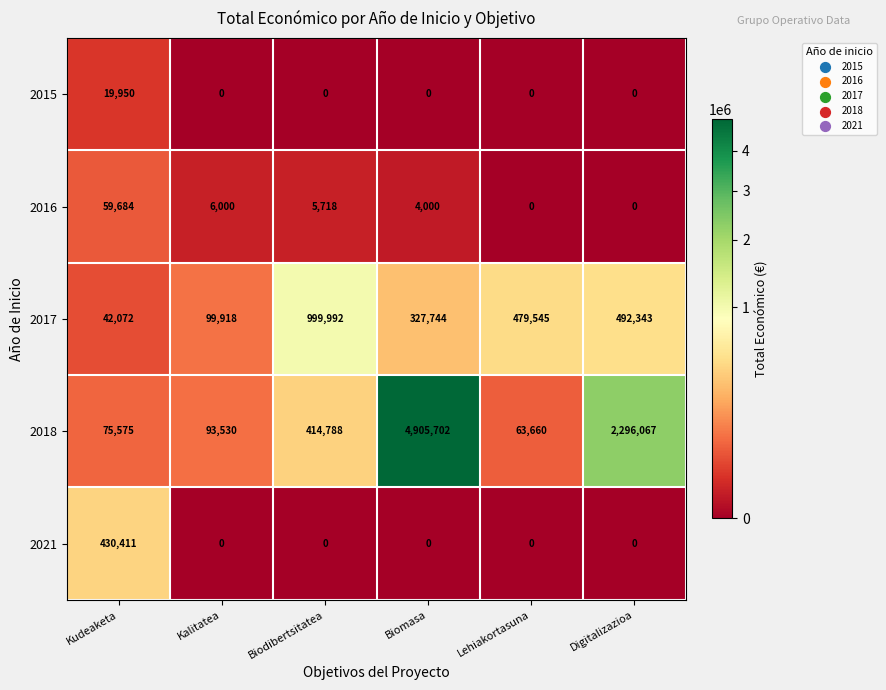

Reading left to right, transcribe all the data shown in this chart.

2015: Kudeaketa=19950	Kalitatea=0	Biodibertsitatea=0	Biomasa=0	Lehiakortasuna=0	Digitalizazioa=0
2016: Kudeaketa=59684	Kalitatea=6000	Biodibertsitatea=5718	Biomasa=4000	Lehiakortasuna=0	Digitalizazioa=0
2017: Kudeaketa=42072	Kalitatea=99918	Biodibertsitatea=999992	Biomasa=327744	Lehiakortasuna=479545	Digitalizazioa=492343
2018: Kudeaketa=75575	Kalitatea=93530	Biodibertsitatea=414788	Biomasa=4905702	Lehiakortasuna=63660	Digitalizazioa=2296067
2021: Kudeaketa=430411	Kalitatea=0	Biodibertsitatea=0	Biomasa=0	Lehiakortasuna=0	Digitalizazioa=0